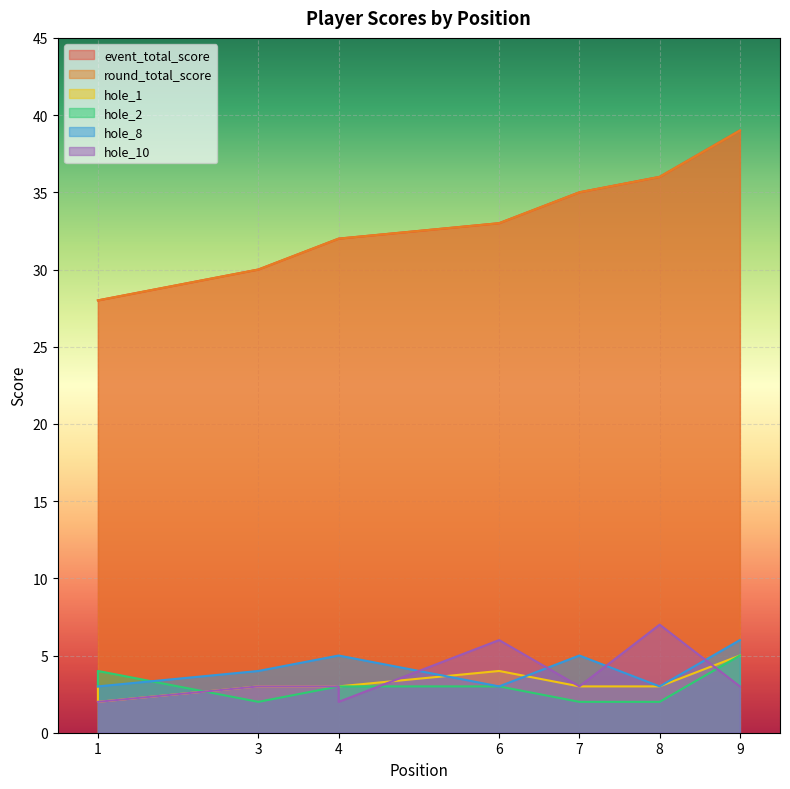

What is the value of the hole_1 point at the 9th from the left?

5